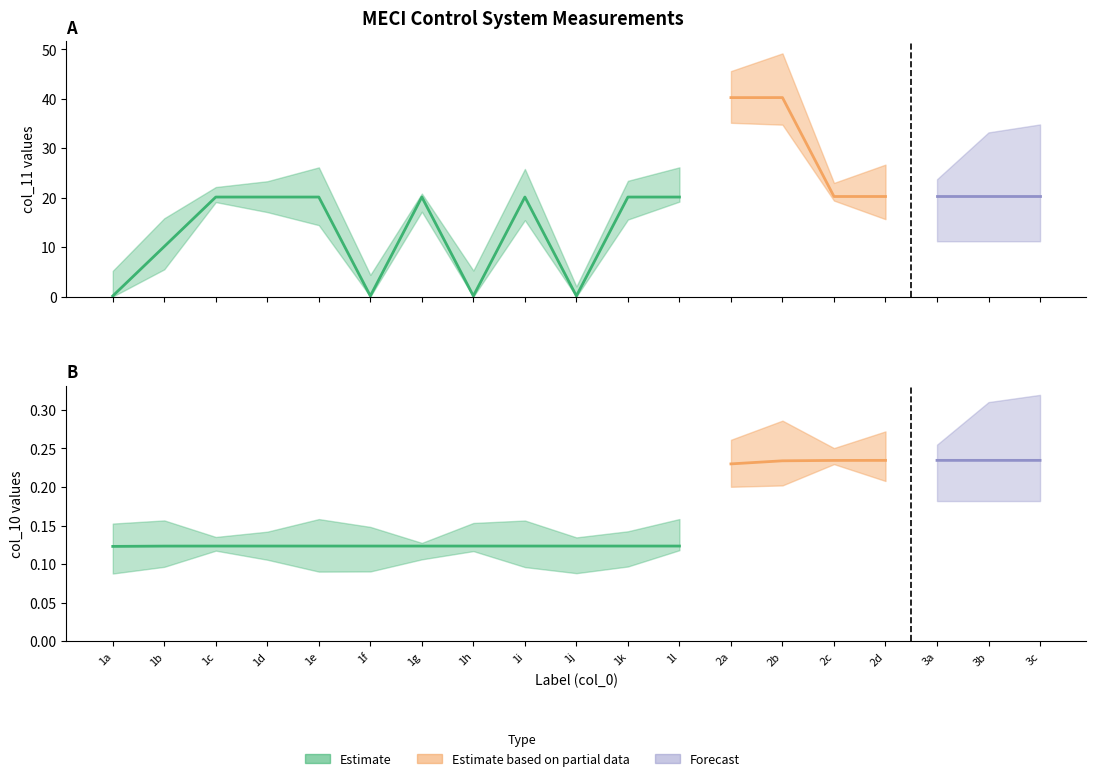

Is the value of col_11 at 1g greater than the value of col_10 at 1e?

Yes